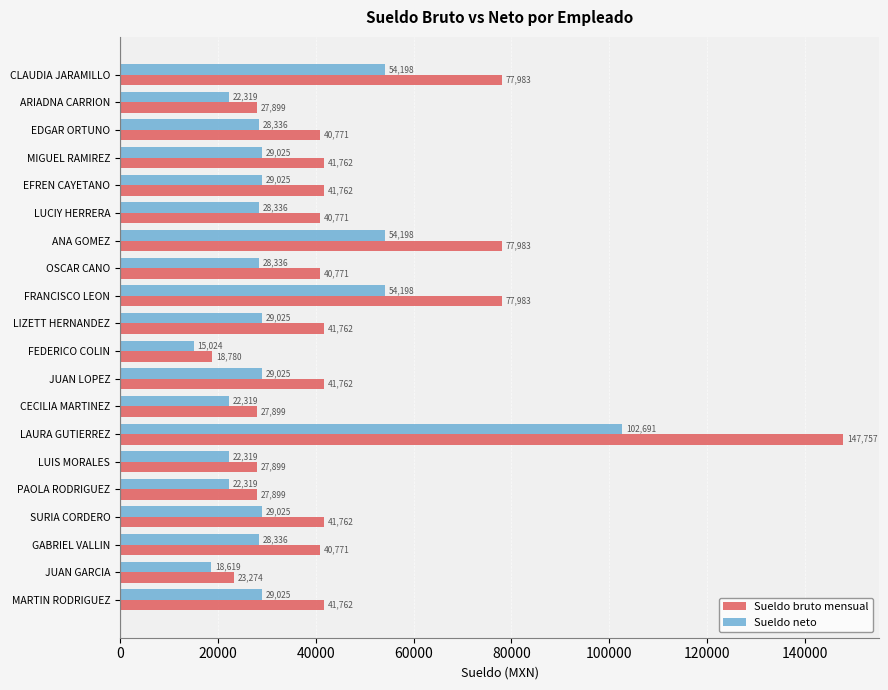

Which series has the widest spread of values?

Sueldo bruto mensual